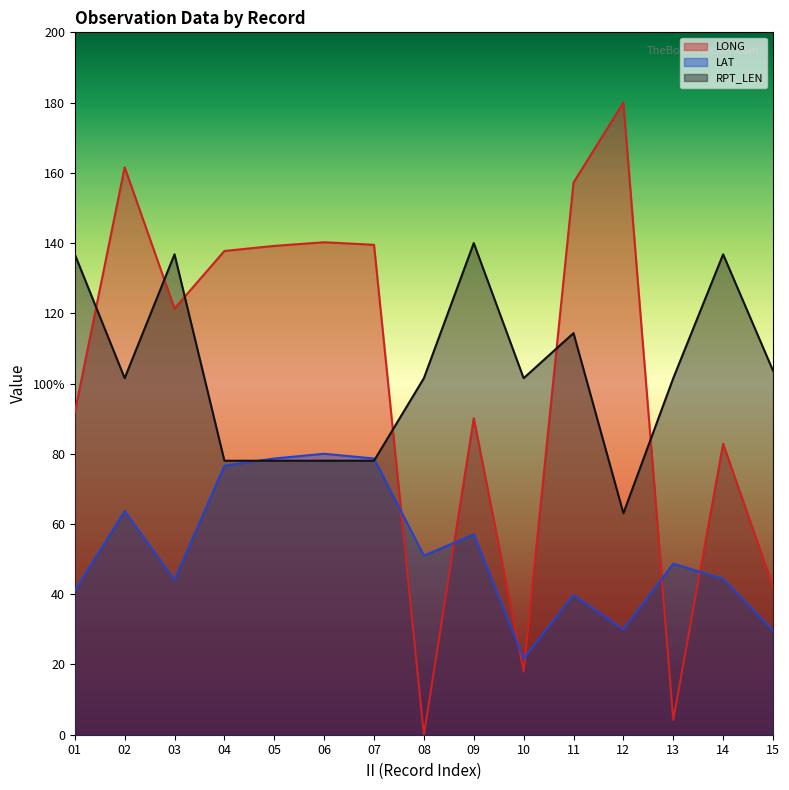

List the series in order of their peak value, highest first.

LONG, RPT_LEN, LAT